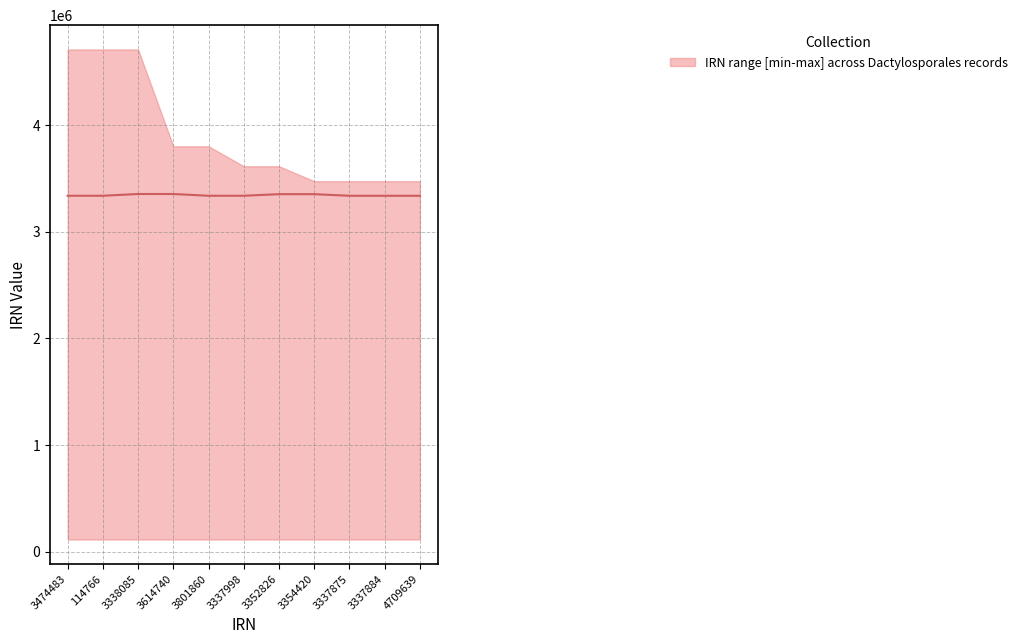

What is the sum of the values at 3337875 and 3801860?

6675873